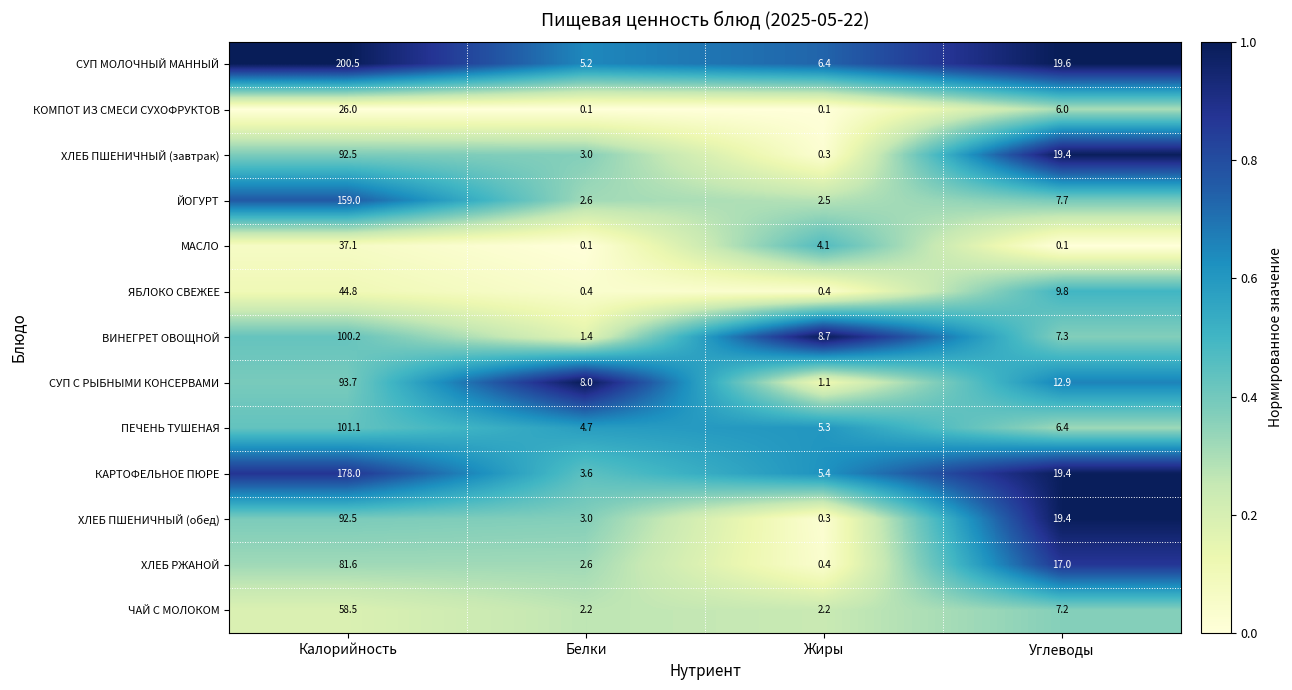

Where does the ЧАЙ С МОЛОКОМ series first go above 7?

Калорийность